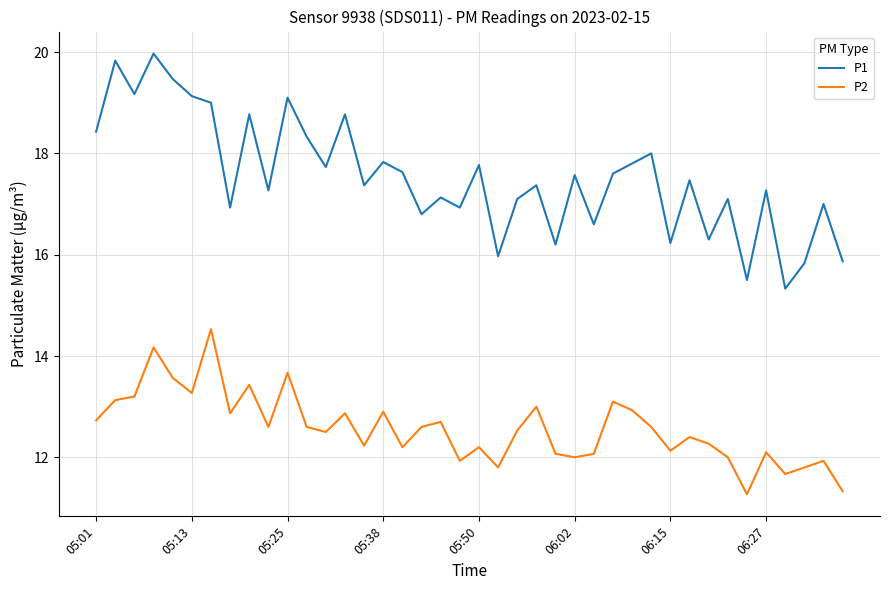

What is the maximum value shown in the chart?

20.0